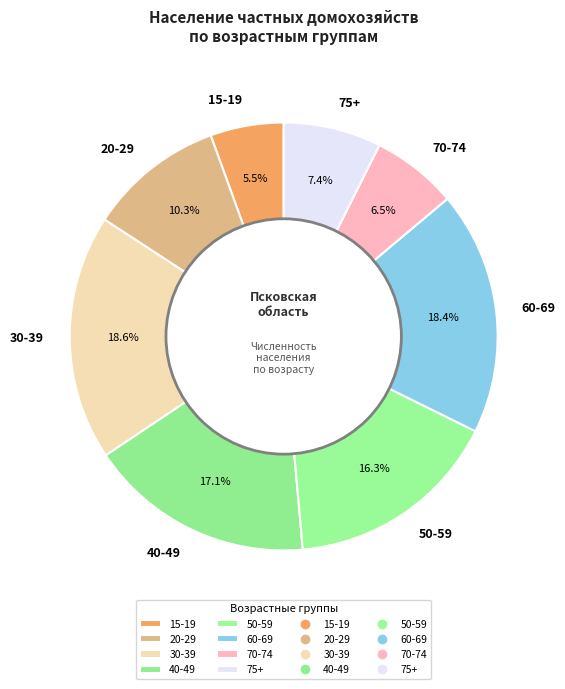

To the nearest percent, what is the difference between the largest and smallest slice percentages?

13%